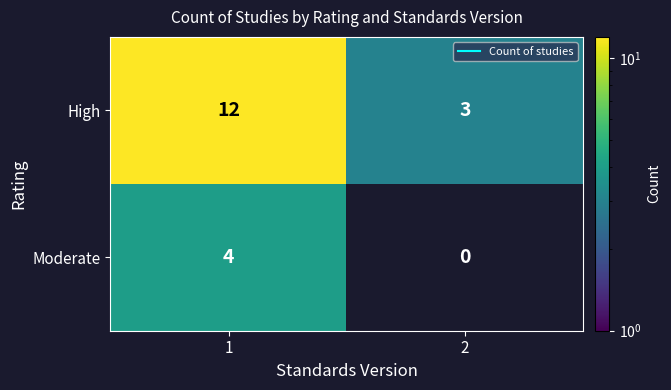

What is the sum of the High values at 2 and 1?

15